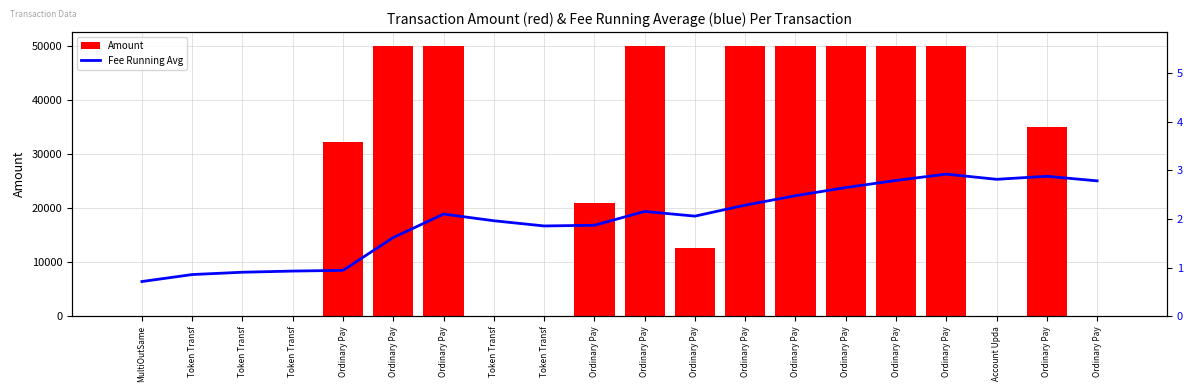

What is the difference between the maximum and minimum values in the Amount series?

50000.0